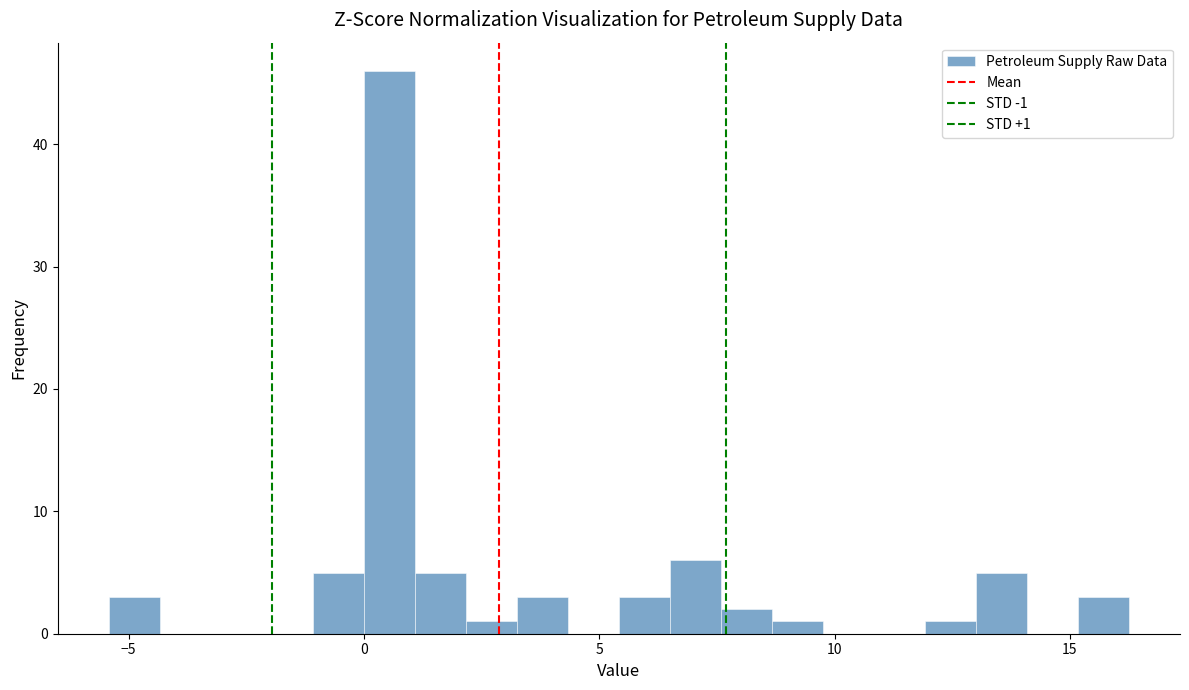

Read against the x-axis, roughly where is the centre of the tallest bar?

0.5